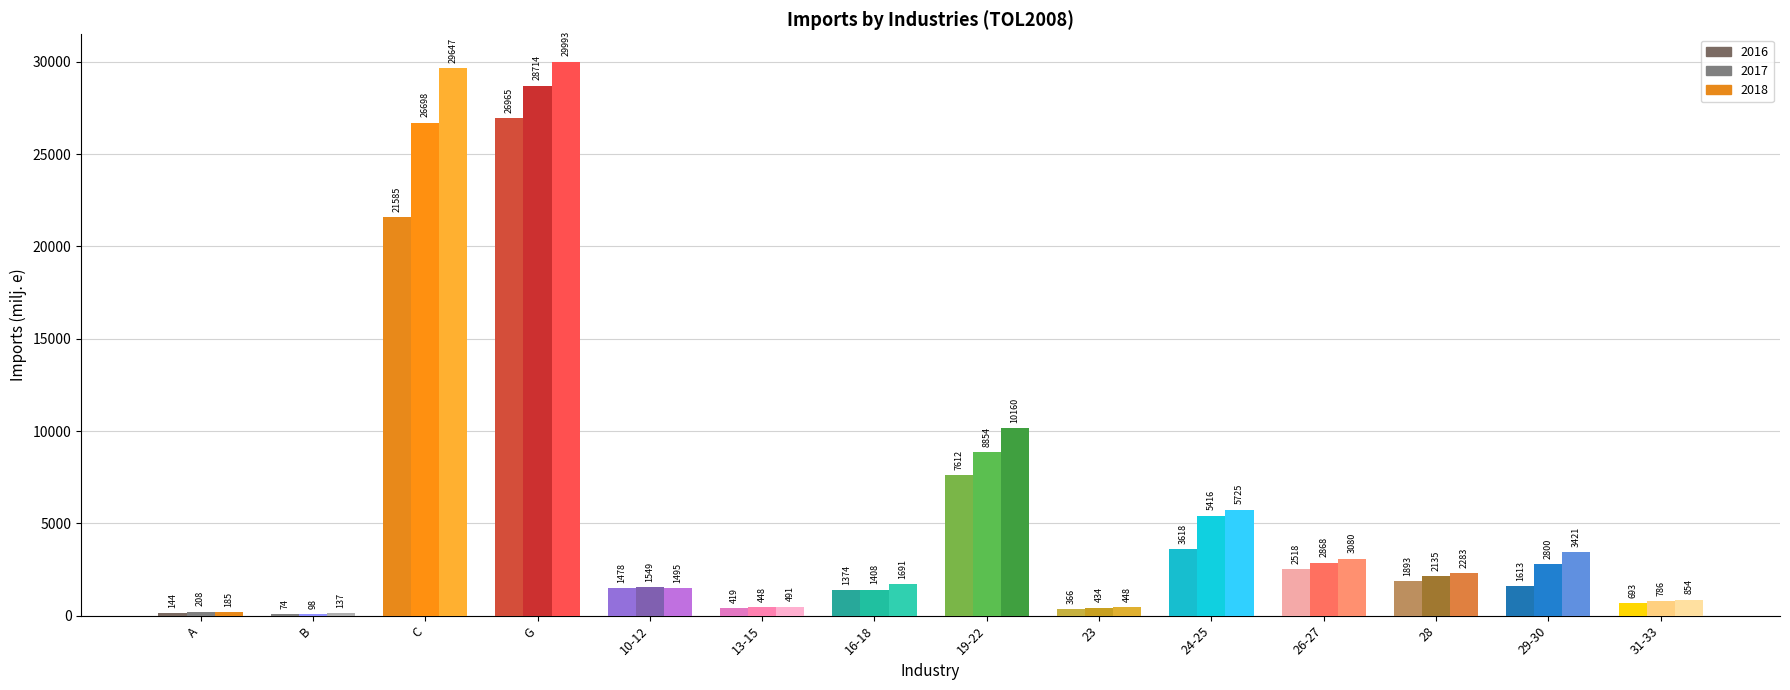

What is the label of the 10th bar from the right?

10-12